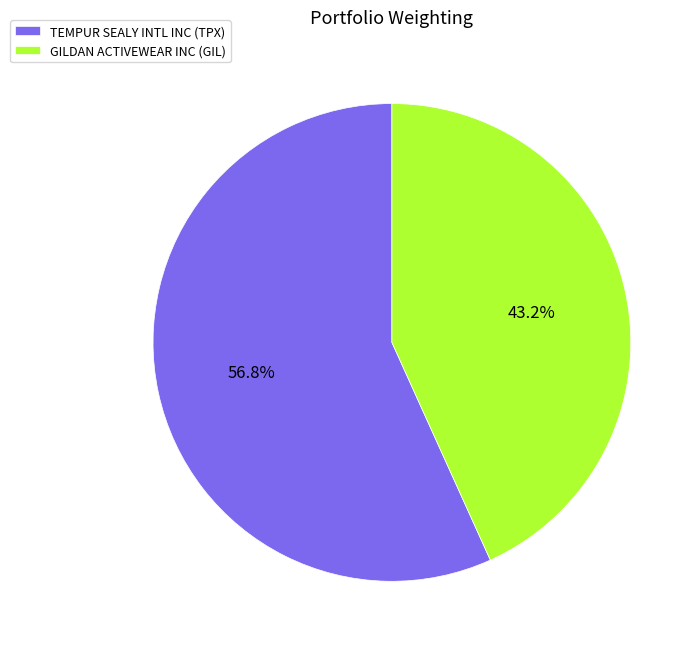

How many segments does this pie chart have?

2